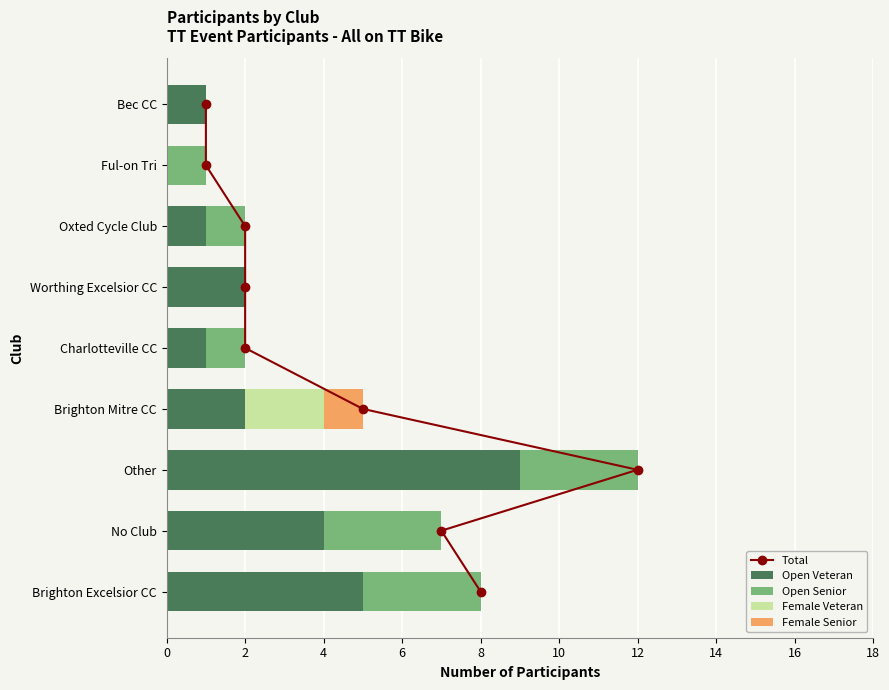

How many data points in Open Veteran are above 2?

3